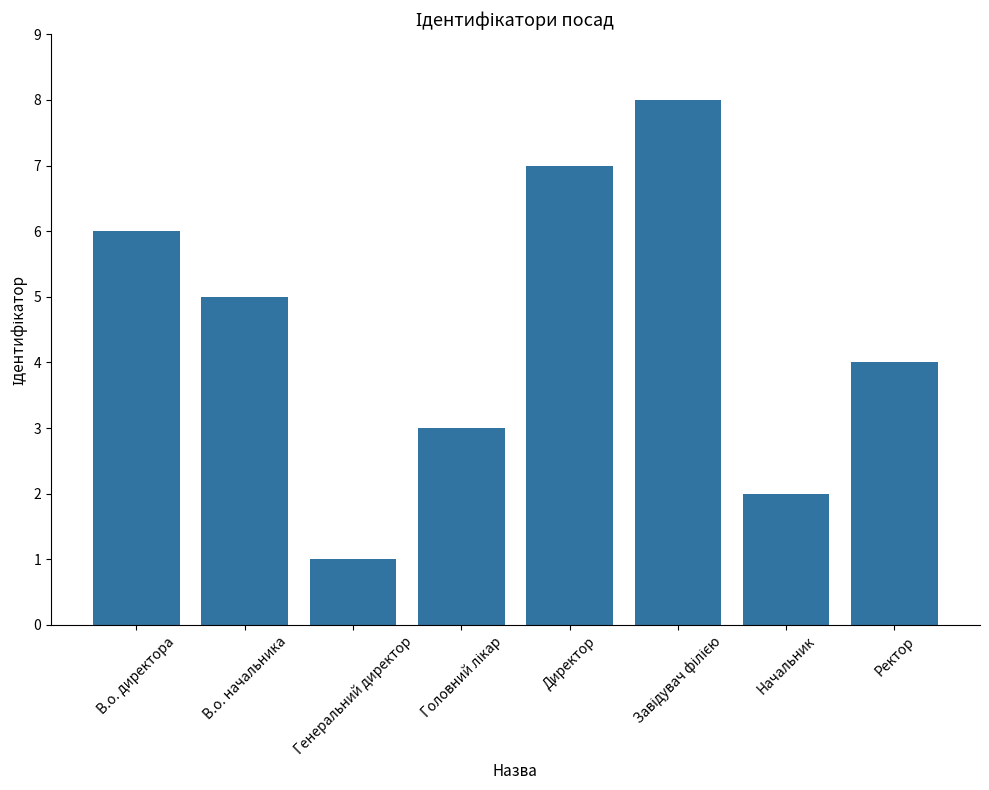

Does the chart contain any negative values?

No